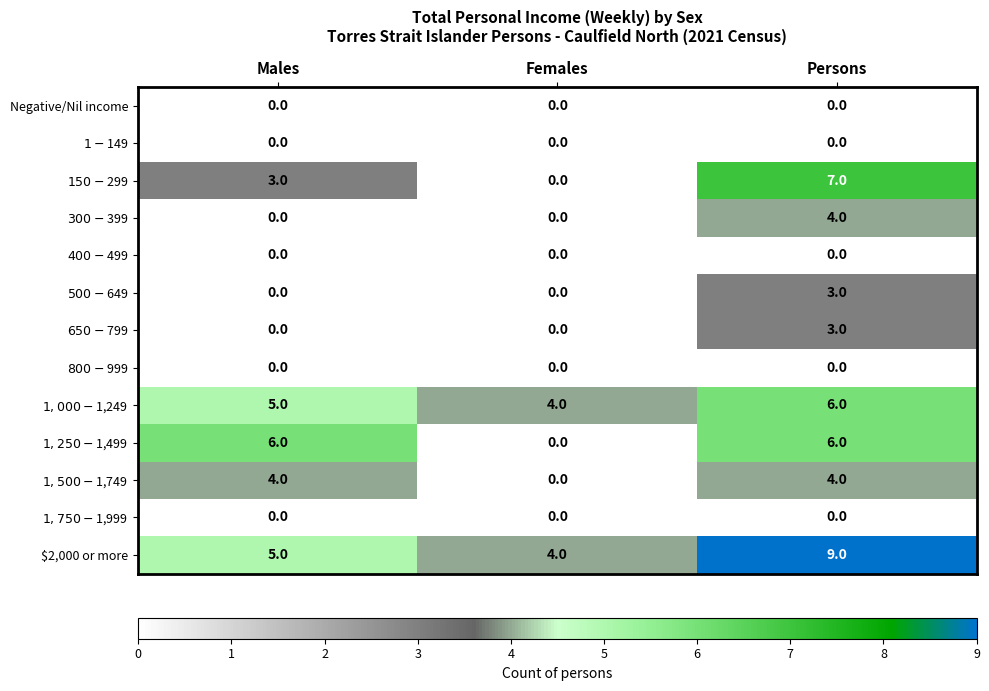

What is the spread (max minus min) of values at Males?

6